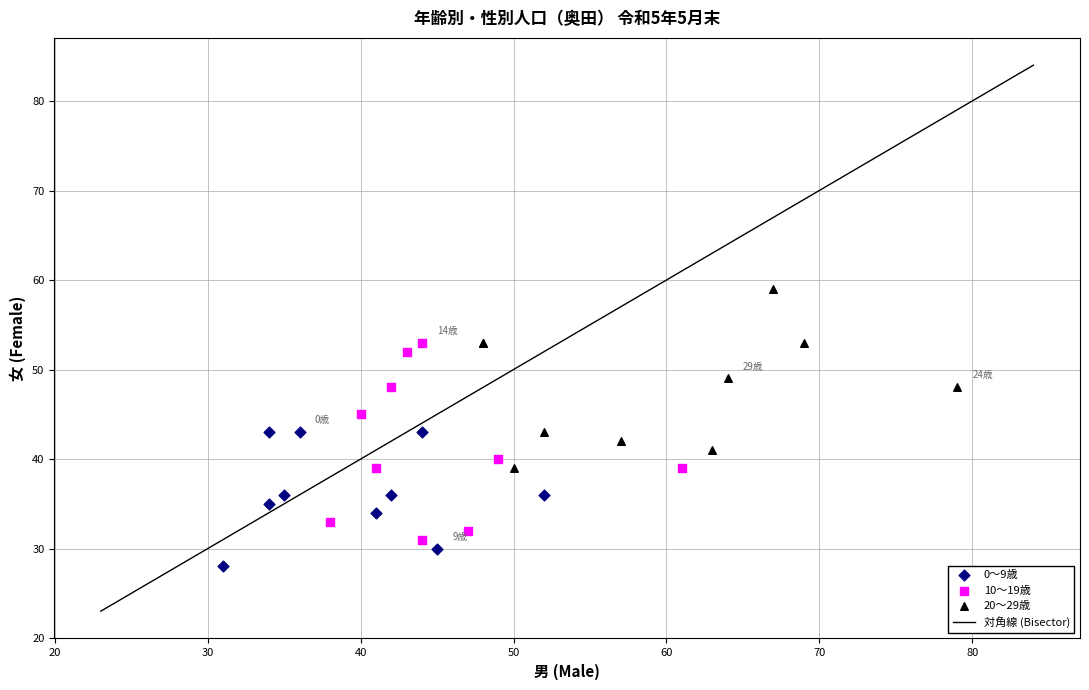

Which series has the largest Y range (max minus min)?

10〜19歳